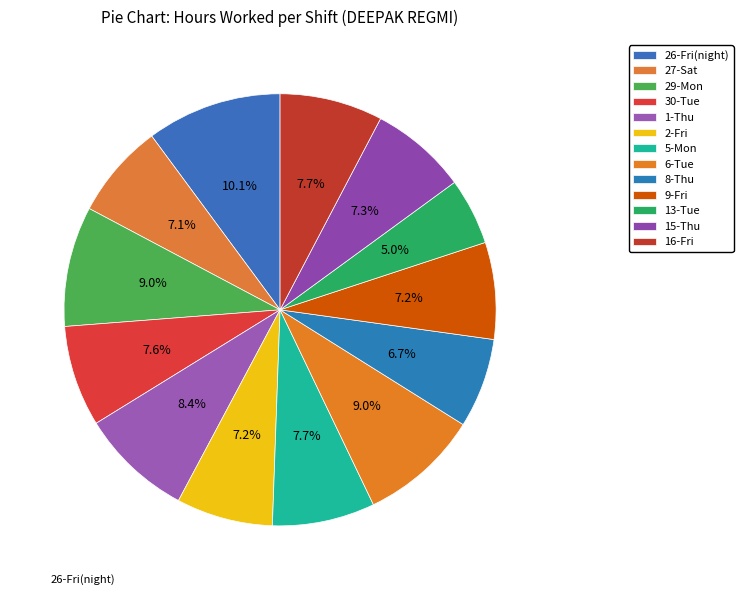

How many slices are in this pie chart?

13